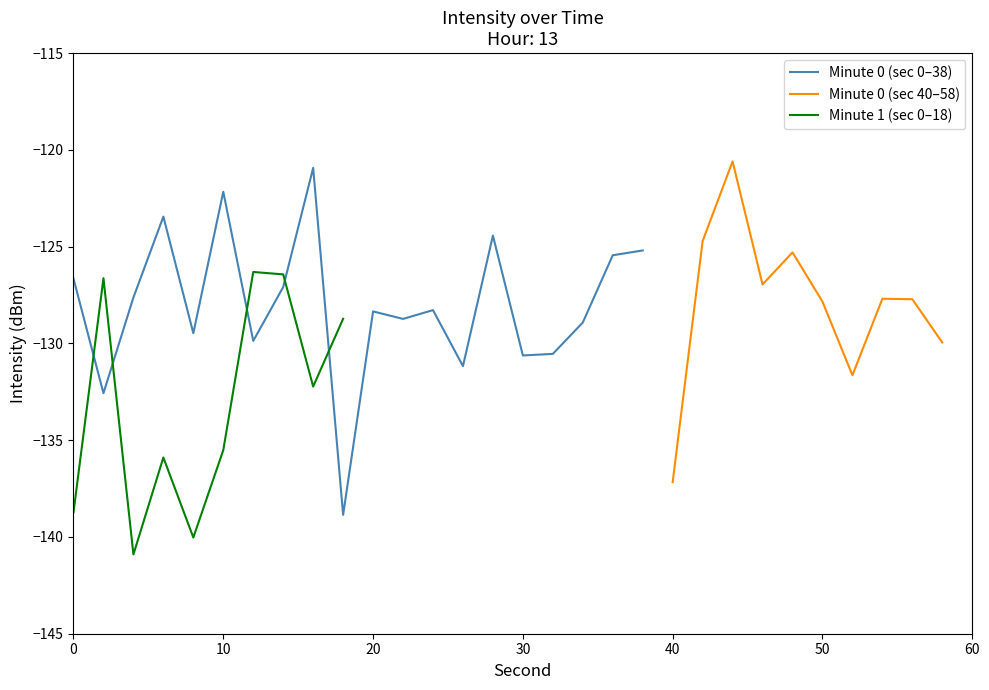

What is the minimum value for Minute 0 (sec 0–38)?

-138.9